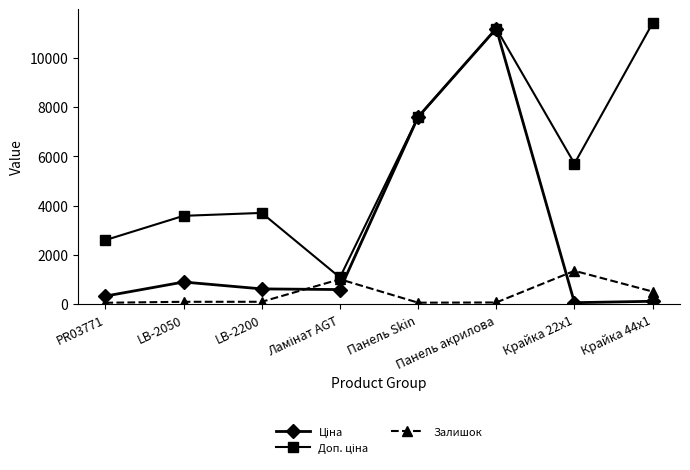

What is the label of the 5th point from the left?

Панель Skin